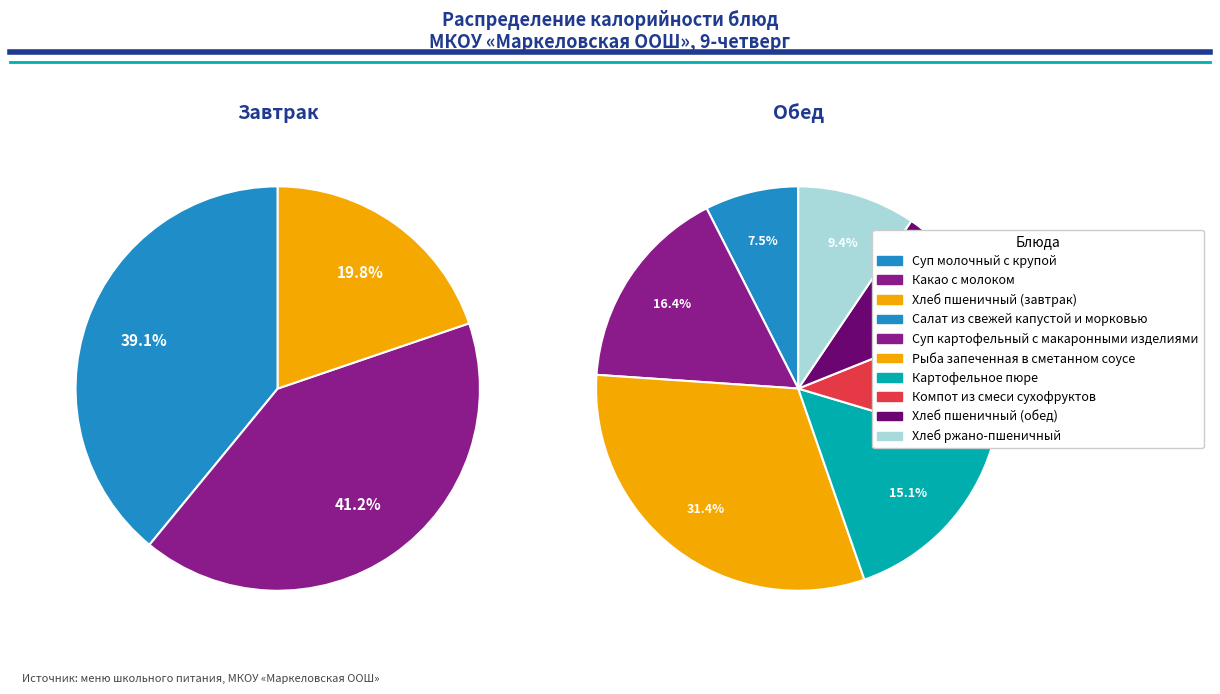

What is the largest slice in the pie chart?

Какао с молоком